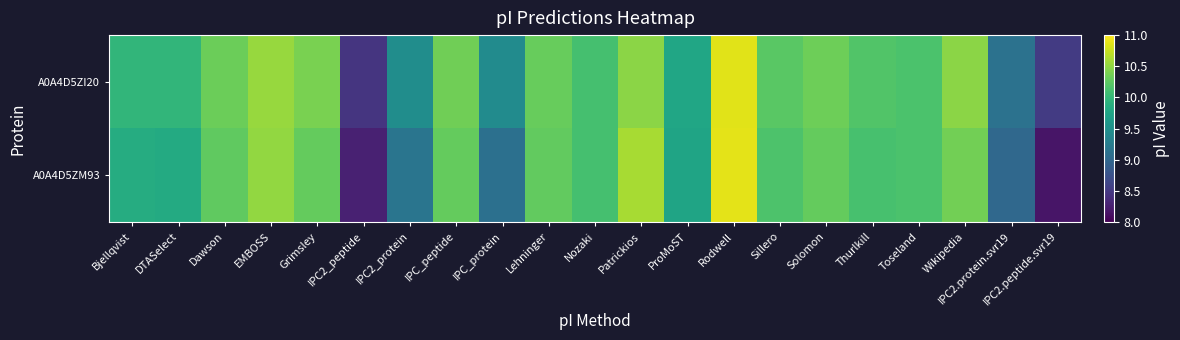

What is the total value across all series at IPC_peptide?

20.6